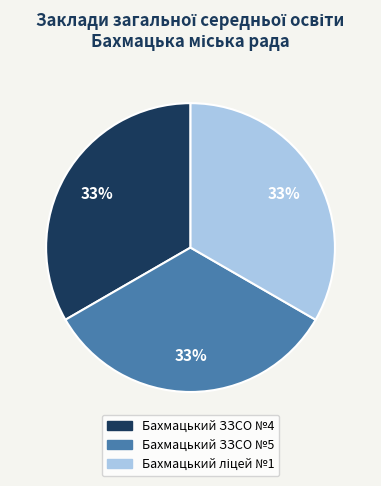

To the nearest percent, what is the average slice percentage?

33%